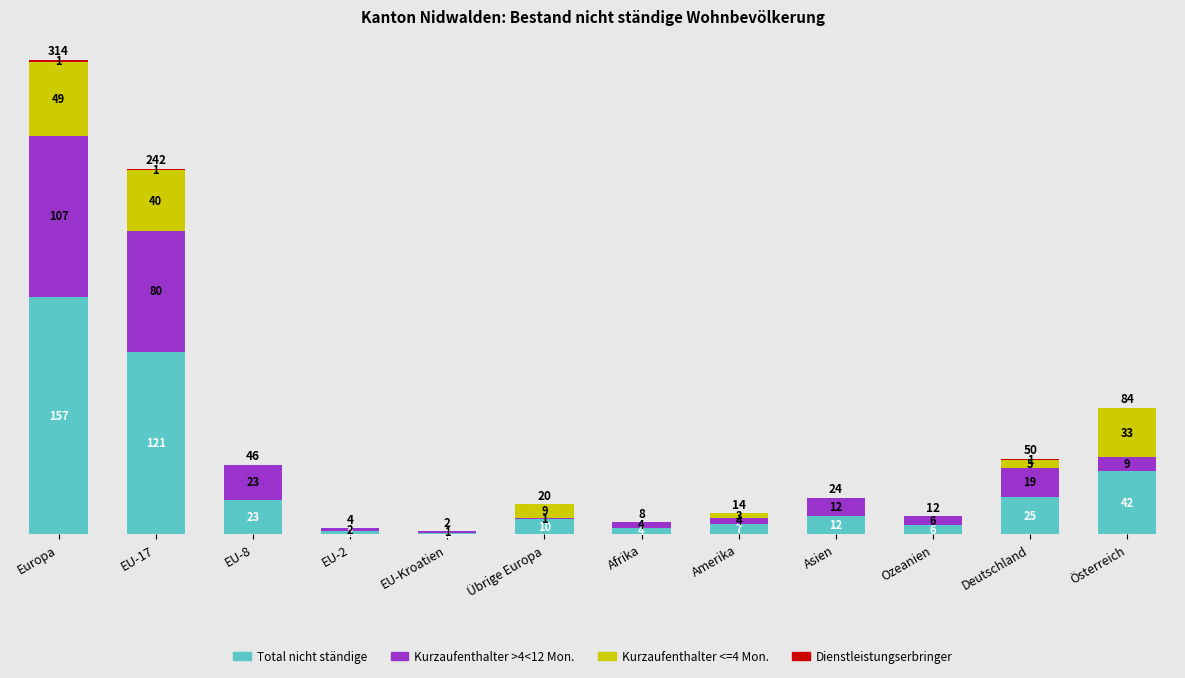

At which category is the sum across all series the highest?

Europa